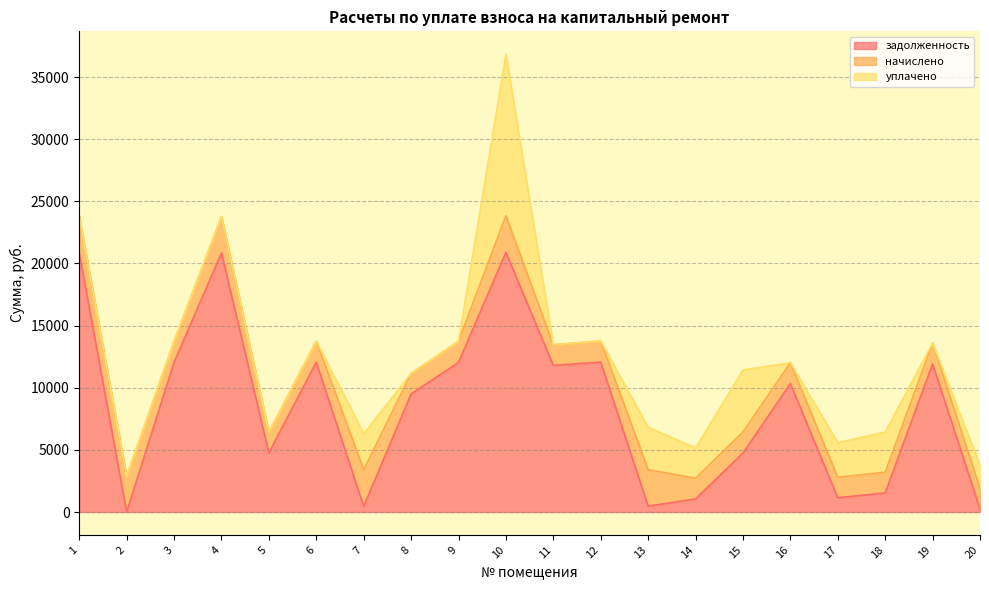

What is the highest value of the задолженность series?

20887.9